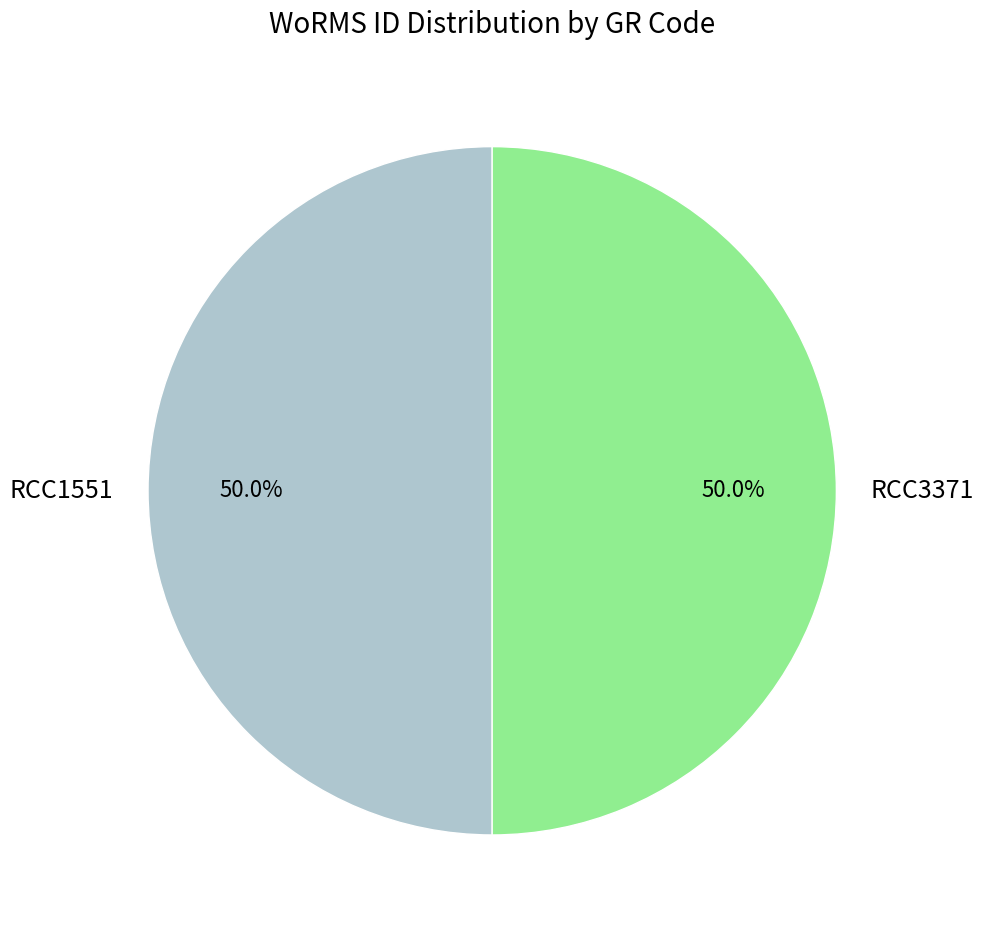

Approximately how many times larger is the value at RCC3371 compared to RCC1551?

1.0